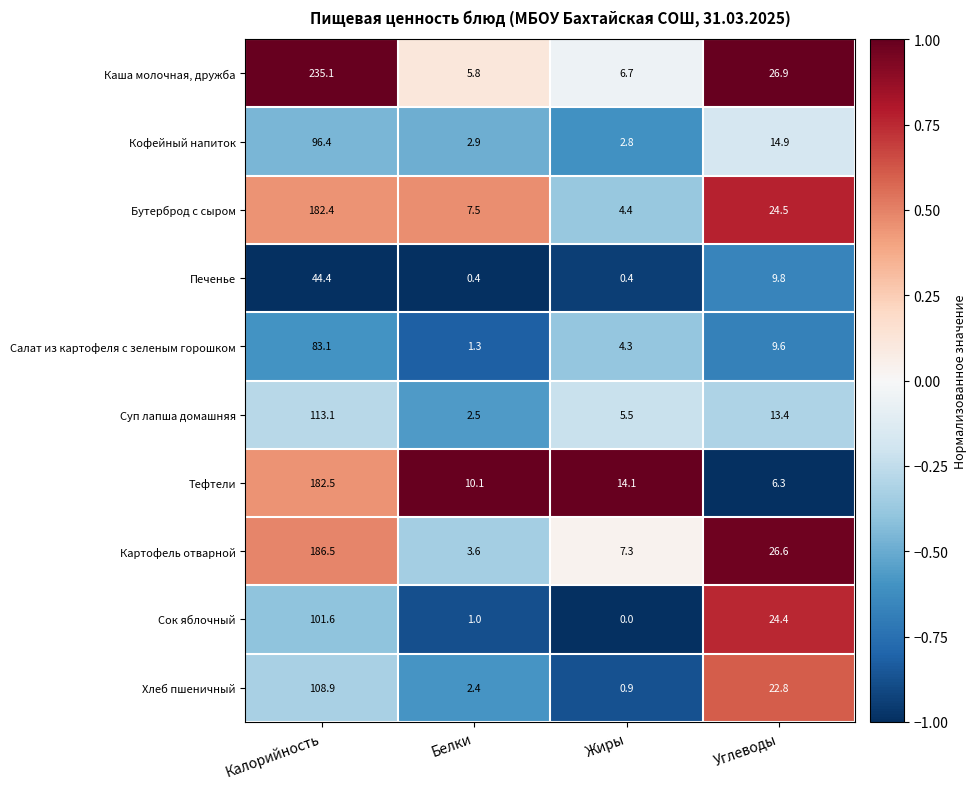

What is the difference between the maximum and second lowest values in the Суп лапша домашняя series?

107.6